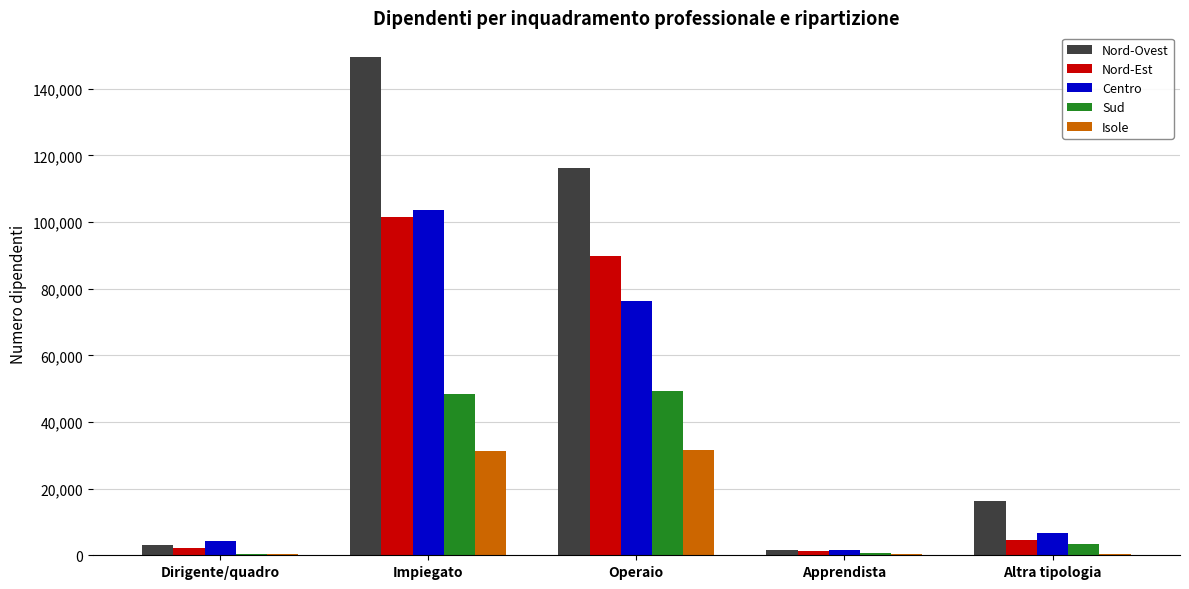

How many groups of bars are there?

5